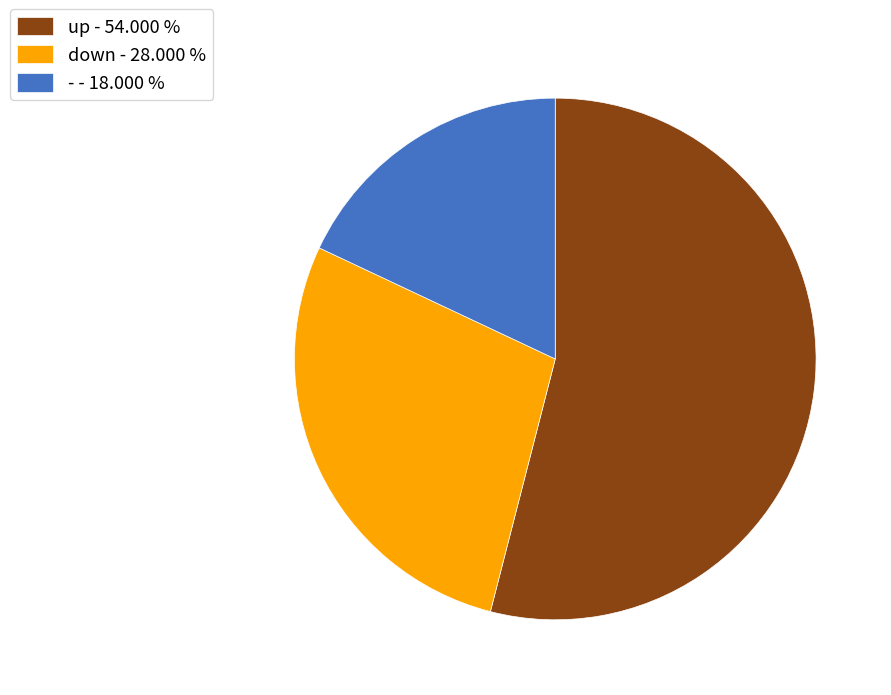

Combined, do down - 28.000 % and up - 54.000 % account for over 50%?

Yes